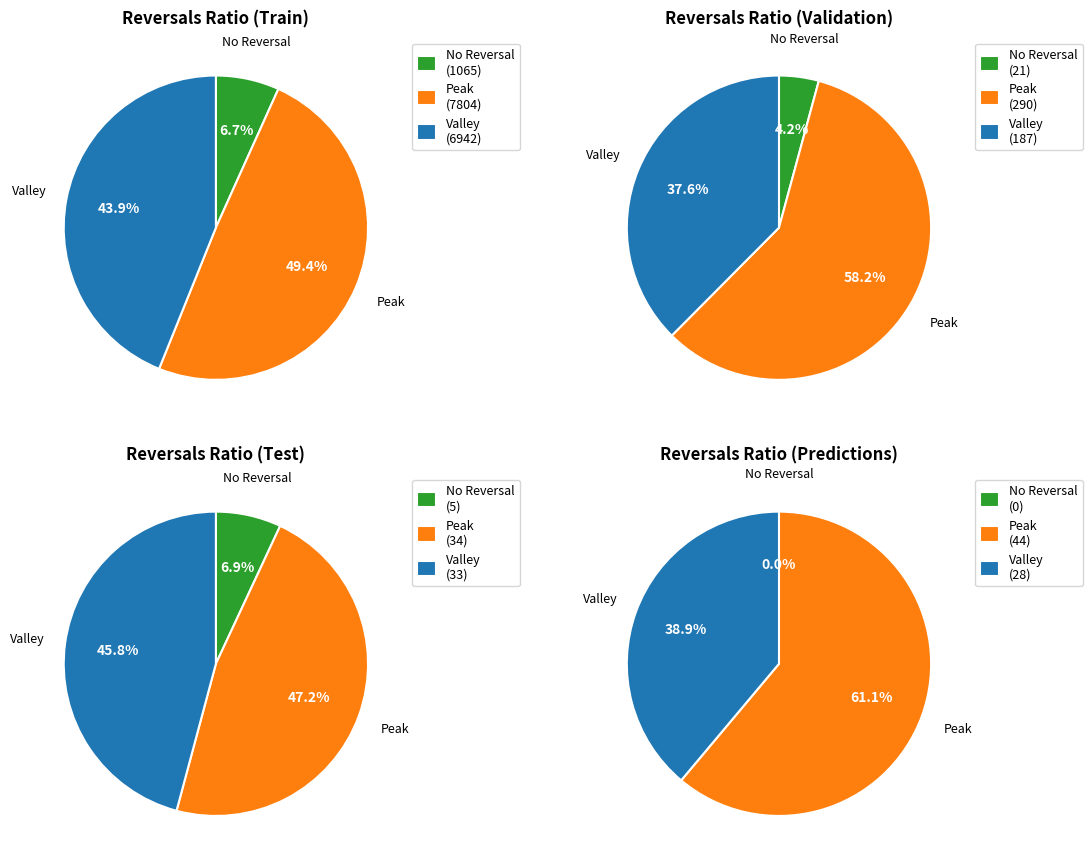

To the nearest percent, what portion does 25 represent?

2%